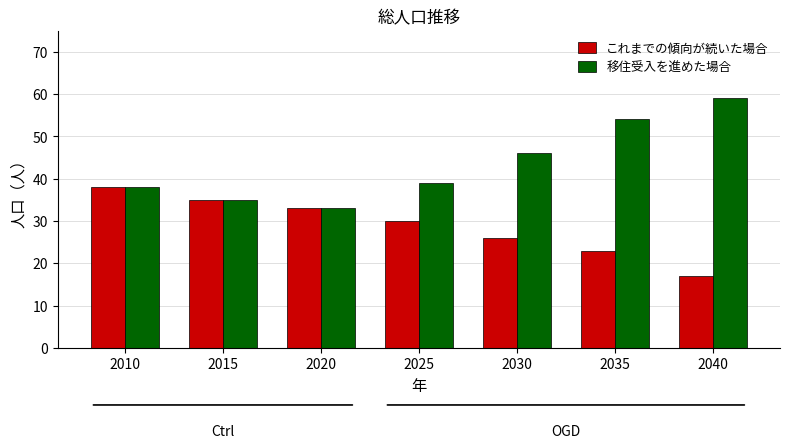

What is the maximum value for これまでの傾向が続いた場合?

38